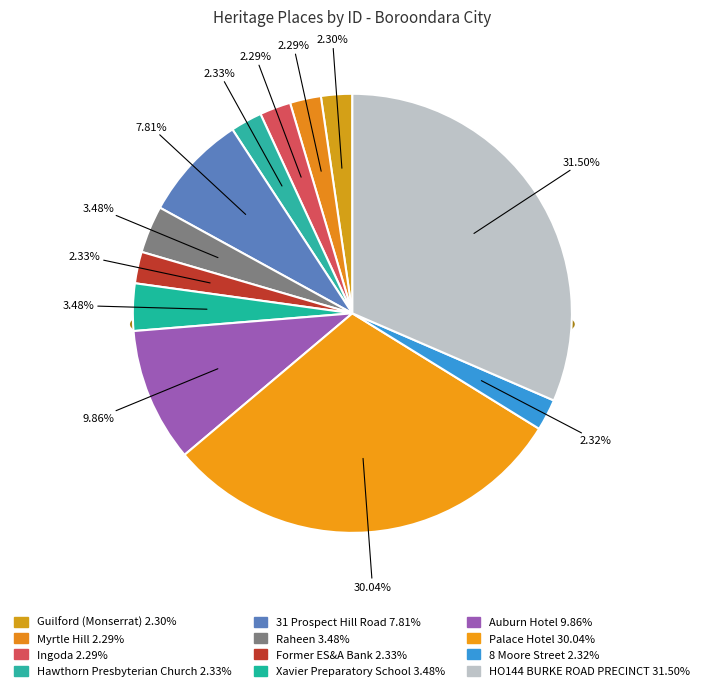

What percentage is the Auburn Hotel slice, to the nearest percent?

10%